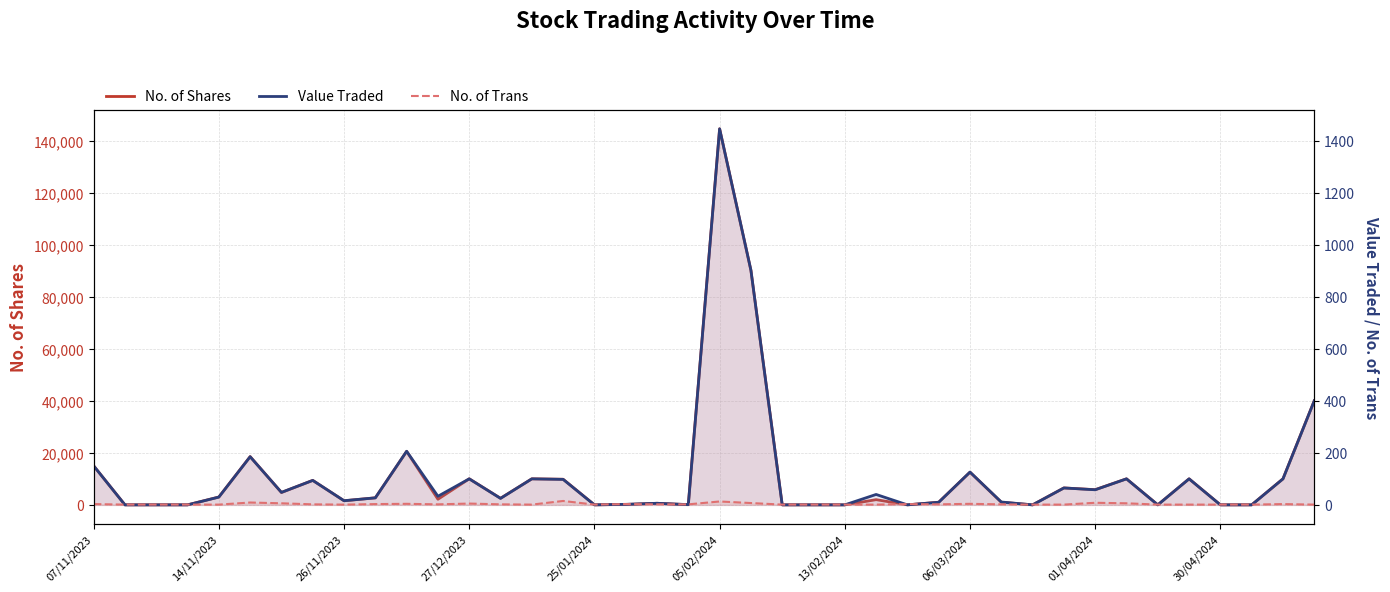

How many interior local peaks does the No. of Trans series have?

10